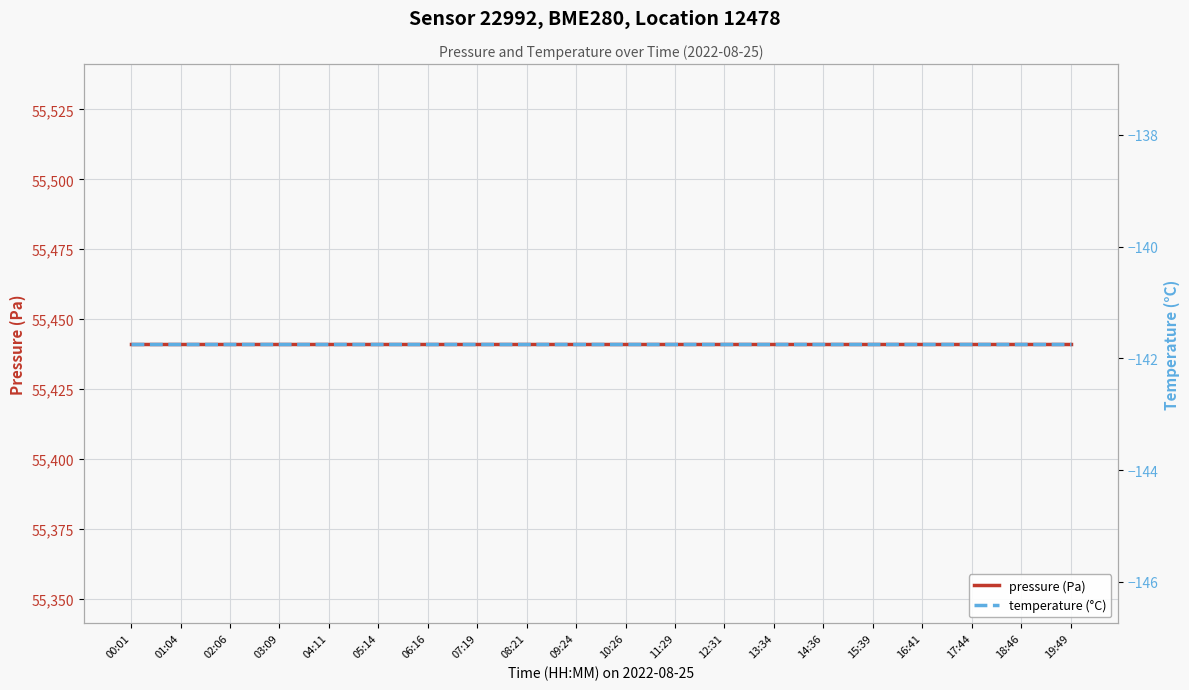

What is the label of the 4th point from the left?

03:09